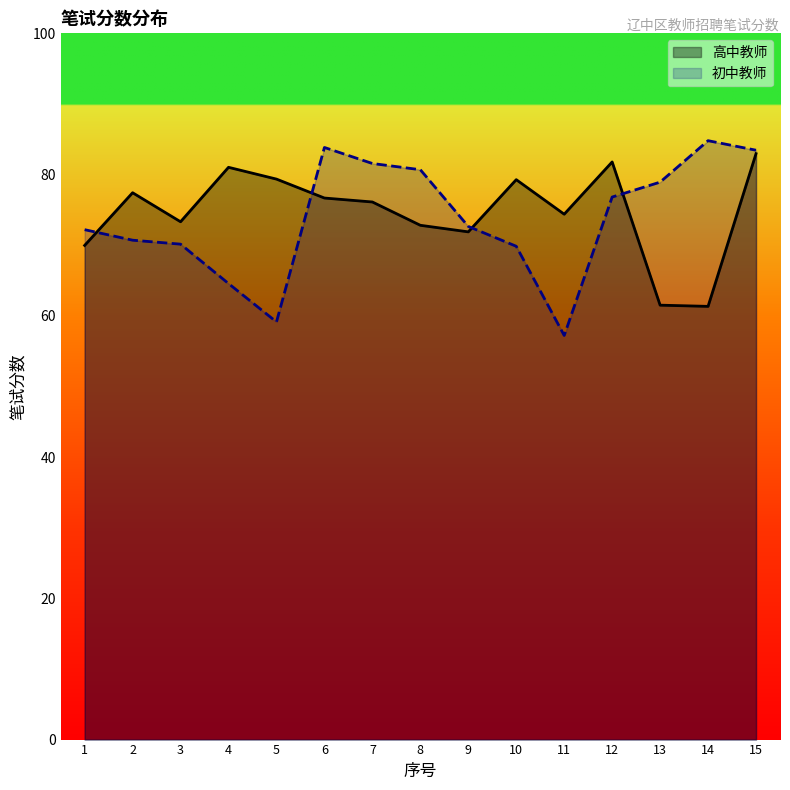

True or false: 高中教师 has more than 0 points higher than both neighbors.

True